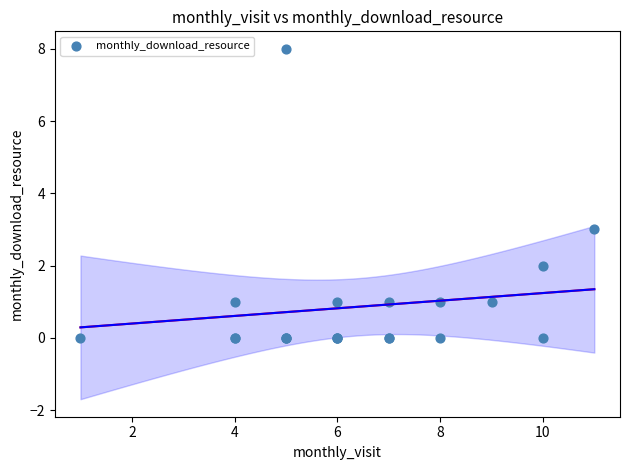

What Y value in the scatter plot is closest to 4?

3